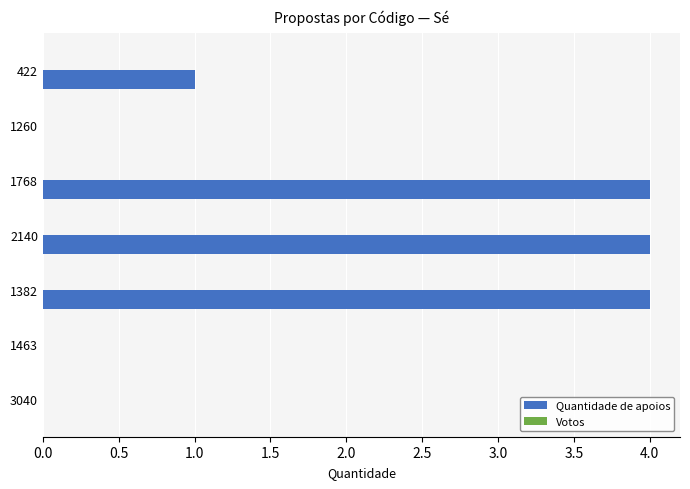

Between 3040 and 422, which is larger?

422